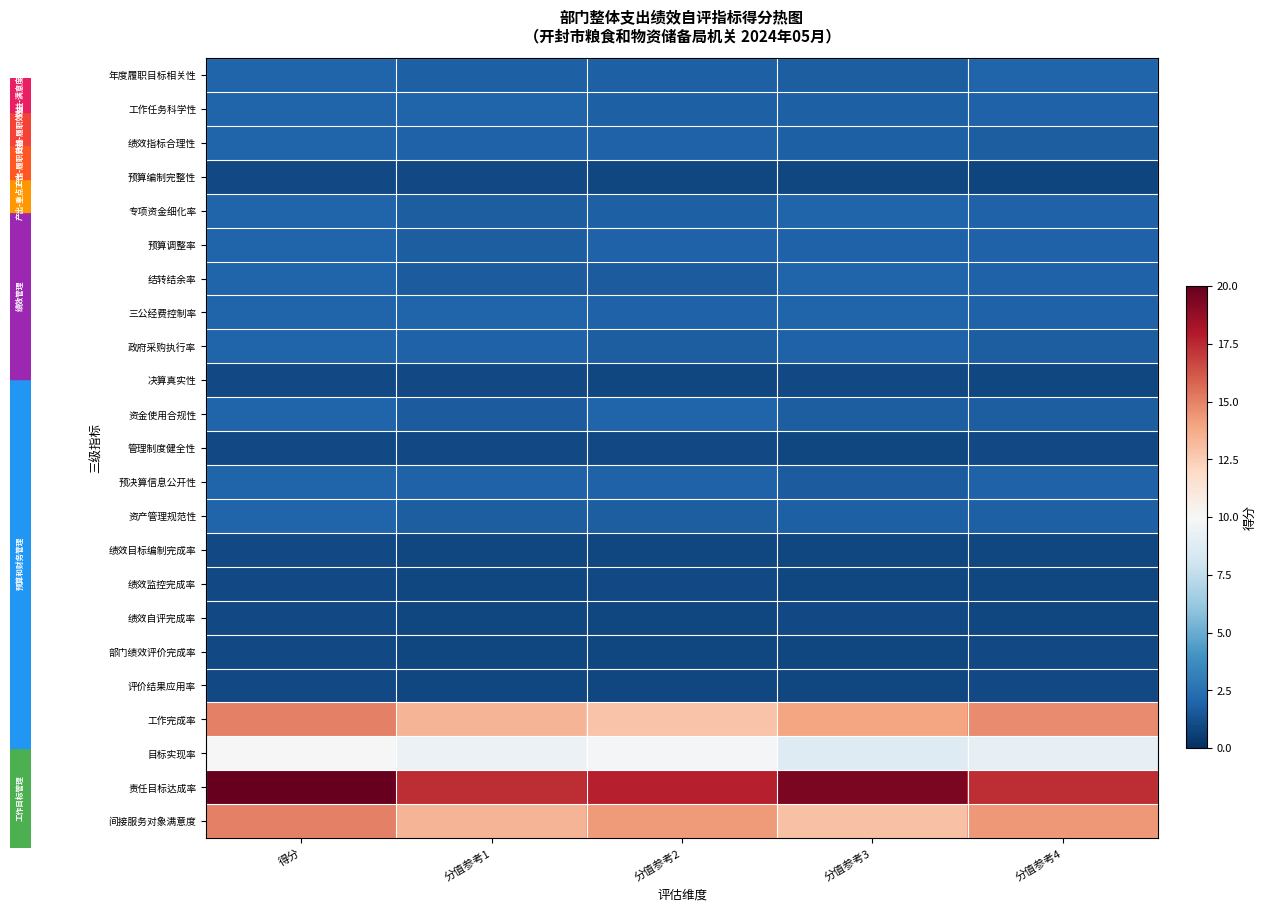

At 得分, list the series in order from smallest to largest.

预算编制完整性, 决算真实性, 管理制度健全性, 绩效目标编制完成率, 绩效监控完成率, 绩效自评完成率, 部门绩效评价完成率, 评价结果应用率, 年度履职目标相关性, 工作任务科学性, 绩效指标合理性, 专项资金细化率, 预算调整率, 结转结余率, 三公经费控制率, 政府采购执行率, 资金使用合规性, 预决算信息公开性, 资产管理规范性, 目标实现率, 工作完成率, 间接服务对象满意度, 责任目标达成率